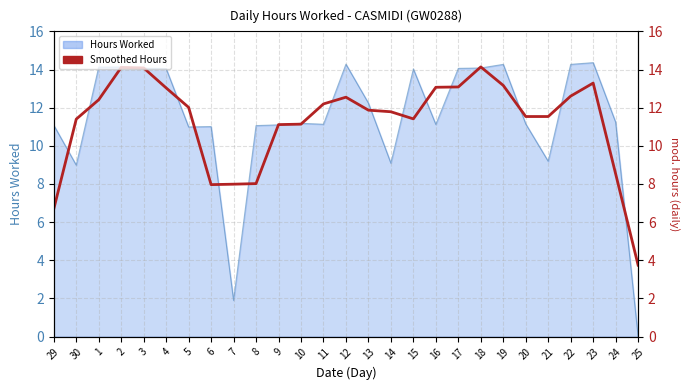

Does the chart display data point markers on the line(s)?

No